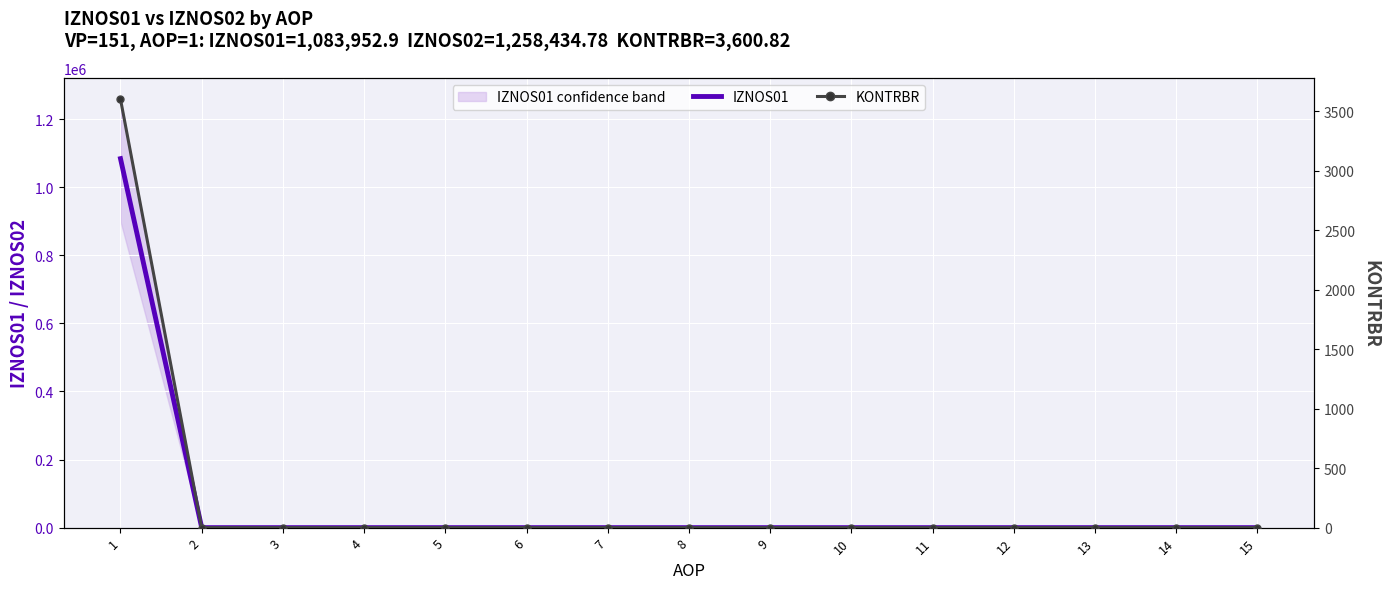

True or false: KONTRBR and IZNOS01 cross at least once.

False